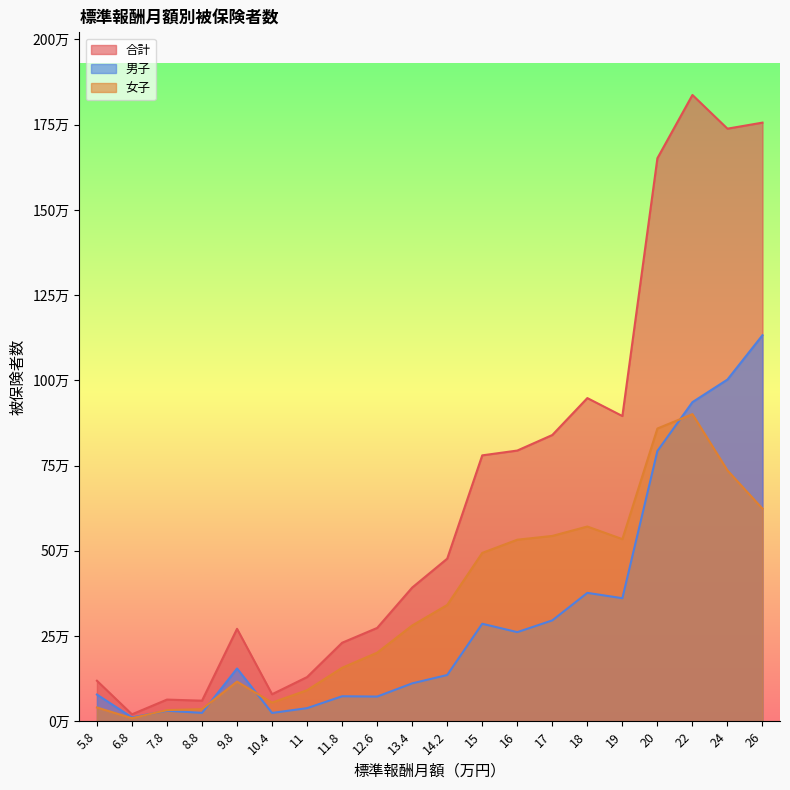

Where is the first local minimum for 男子?

6.8